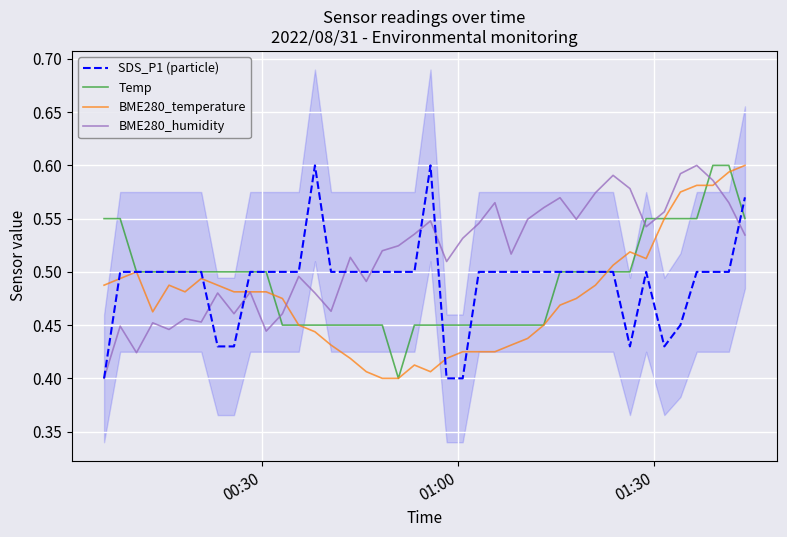

True or false: BME280_humidity and SDS_P1 (particle) intersect in this chart.

True